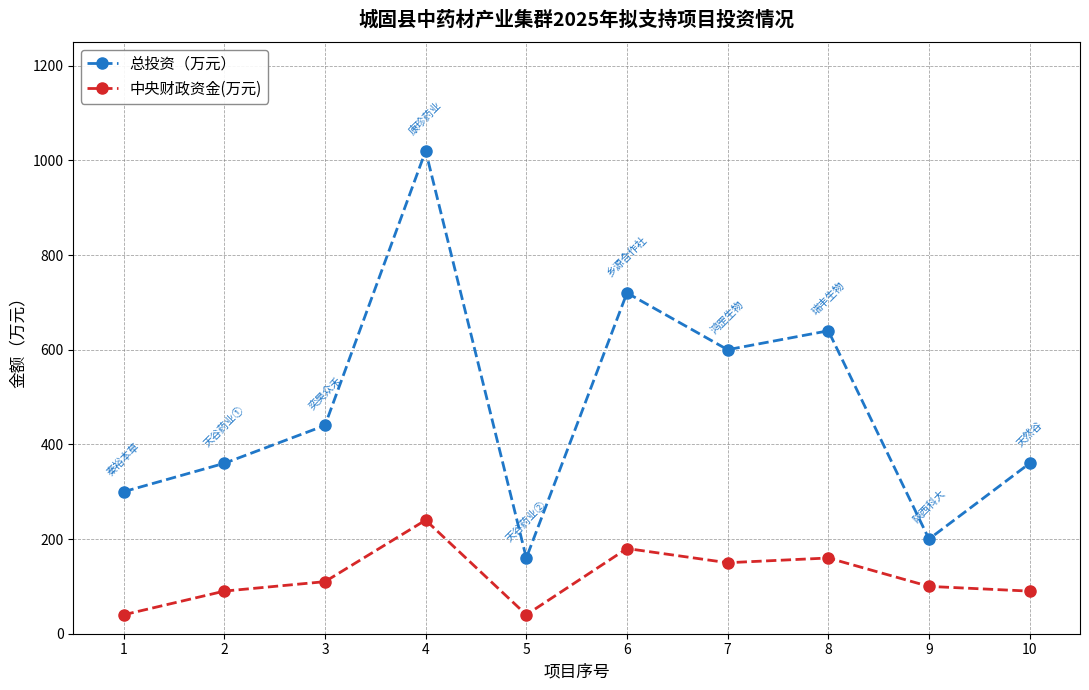

What is the lowest value of the 总投资（万元） series?

160